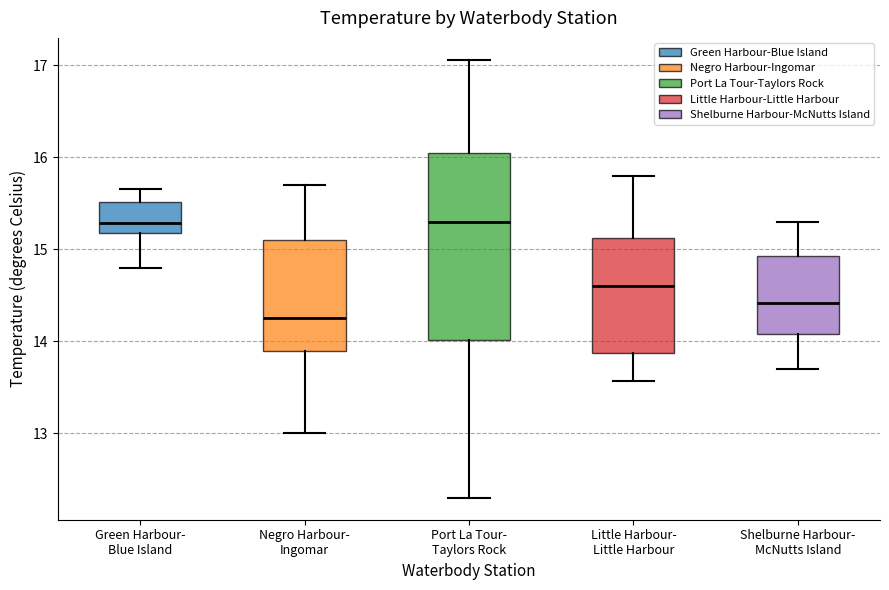

Reading left to right, read every box against the y-axis: the position of its median line, the range the box covers, and the ends of its whiskers. The values are not printed on the chart, so give them approximately, as read against the axis.

Green Harbour- Blue Island: median 15.3, box 15.2 to 15.5, whiskers 14.8 to 15.7
Negro Harbour- Ingomar: median 14.3, box 13.9 to 15.1, whiskers 13.0 to 15.7
Port La Tour- Taylors Rock: median 15.3, box 14.0 to 16.1, whiskers 12.3 to 17.1
Little Harbour- Little Harbour: median 14.6, box 13.9 to 15.1, whiskers 13.6 to 15.8
Shelburne Harbour- McNutts Island: median 14.4, box 14.1 to 14.9, whiskers 13.7 to 15.3